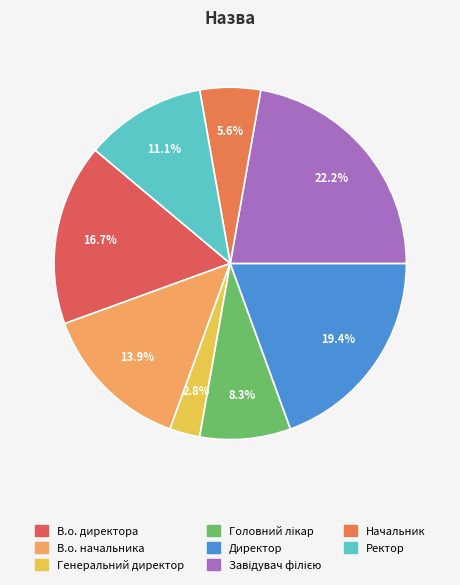

To the nearest percent, what is the difference between the largest and smallest slice percentages?

19%